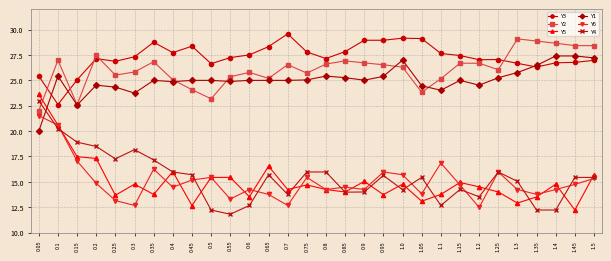

What is the difference between the highest and lowest values at 0.85?

13.9